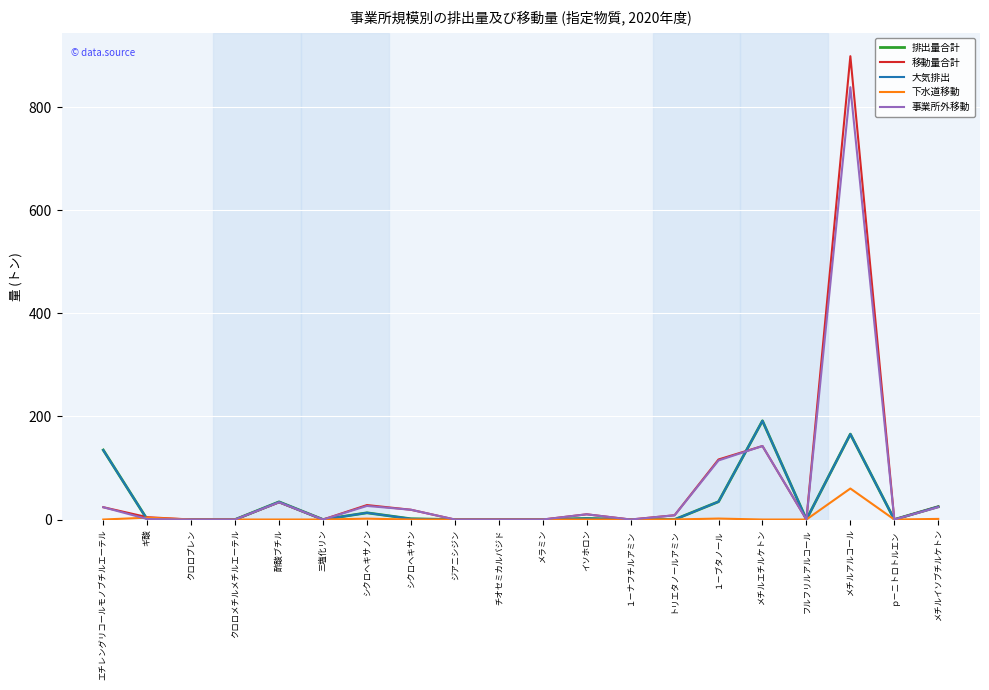

Where does the 移動量合計 series first go above 8?

エチレングリコールモノブチルエーテル